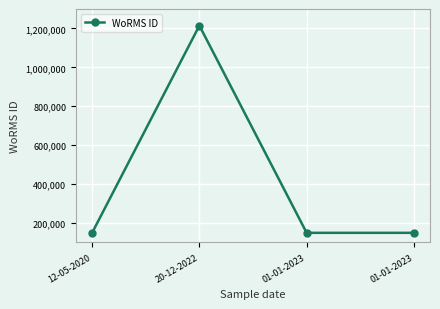

What is the sum of the values at 01-01-2023 and 12-05-2020?

298090